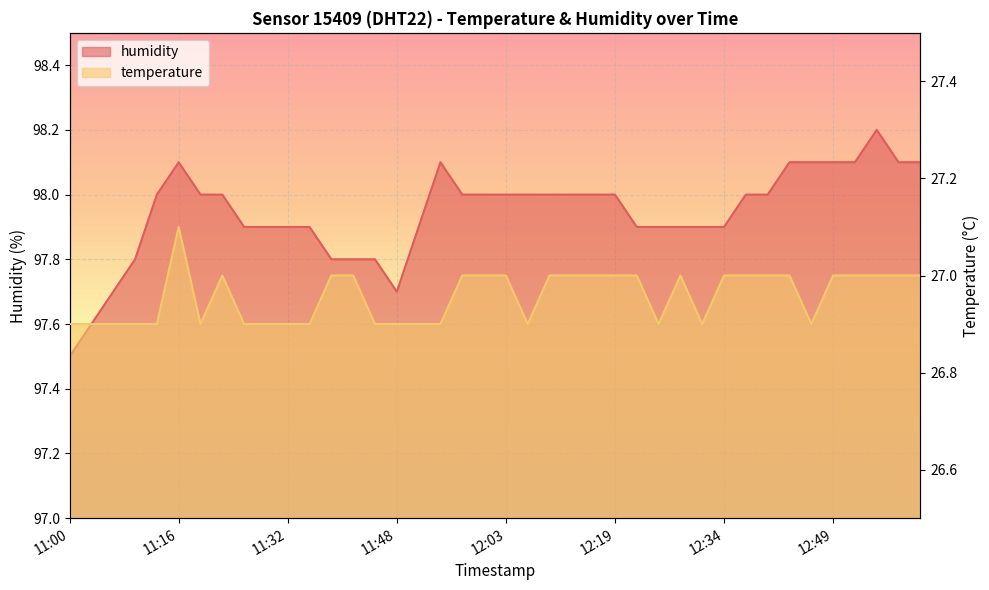

At which category does humidity reach its first local valley?

11:48